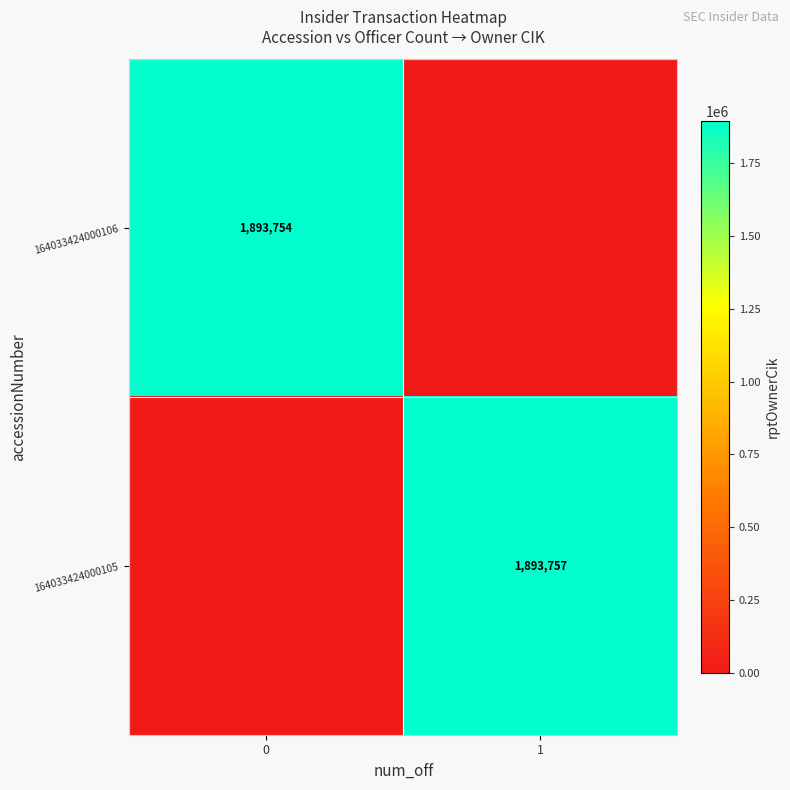

The 164033424000105 series shows 3096540 at 1. True or false?

False